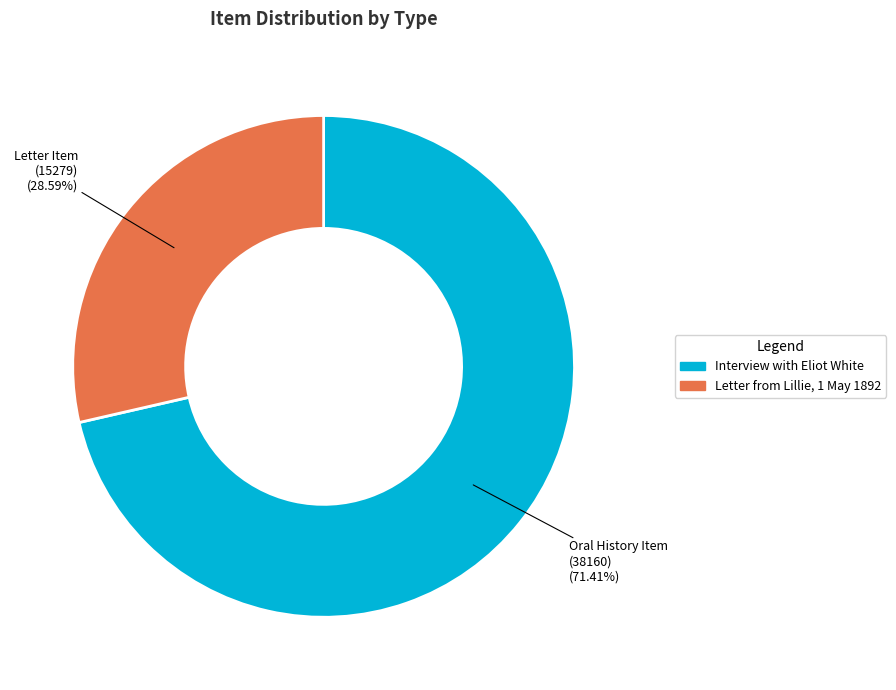

What is the smallest slice in the pie chart?

Letter from Lillie, 1 May 1892